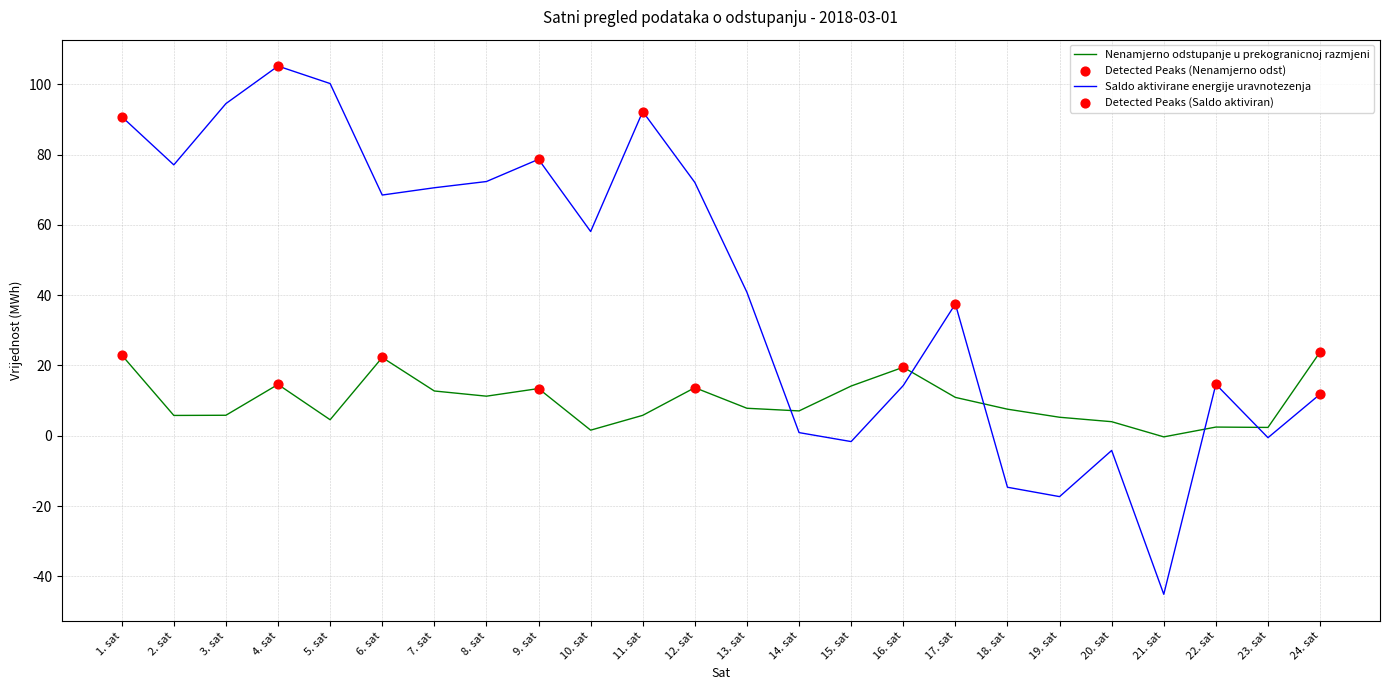

Which series has the largest total across all categories?

Saldo aktivirane energije uravnotezenja